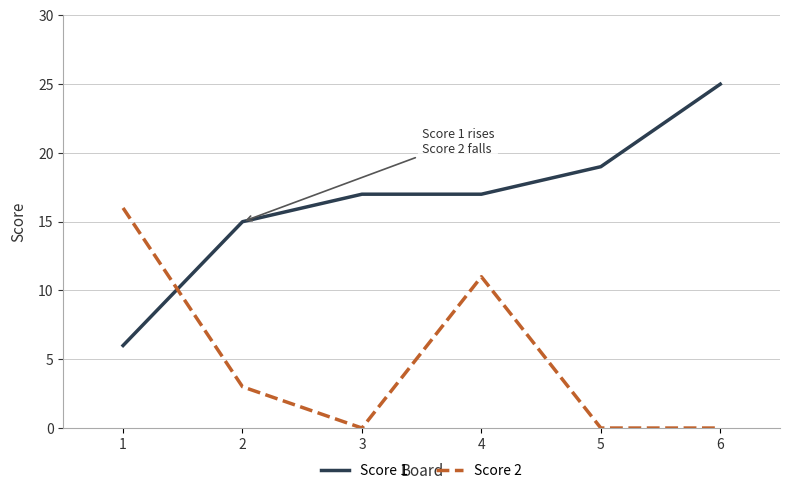

Which series has the largest total across all categories?

Score 1